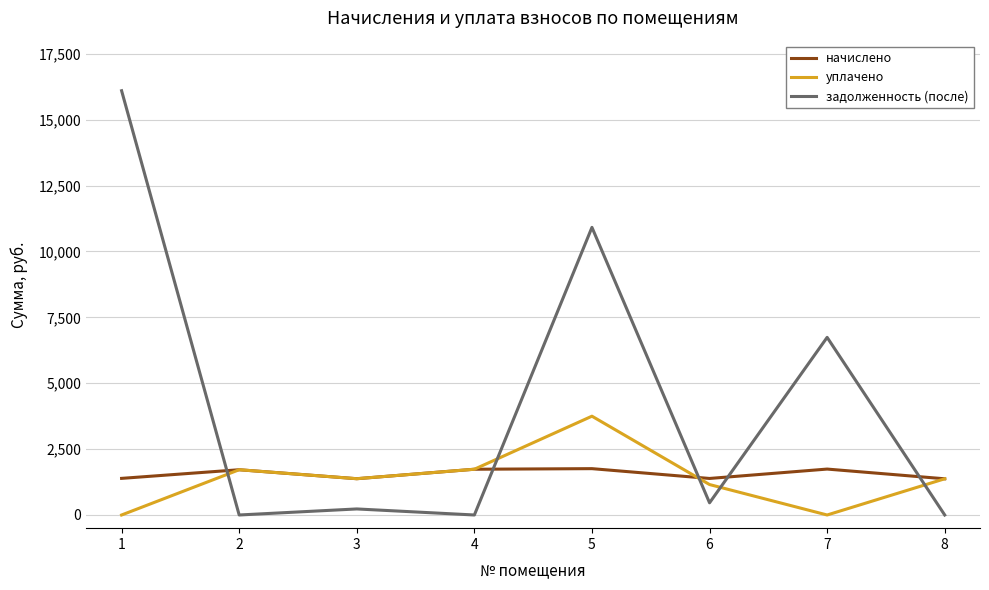

The value of уплачено at 4 is 688.5. True or false?

False